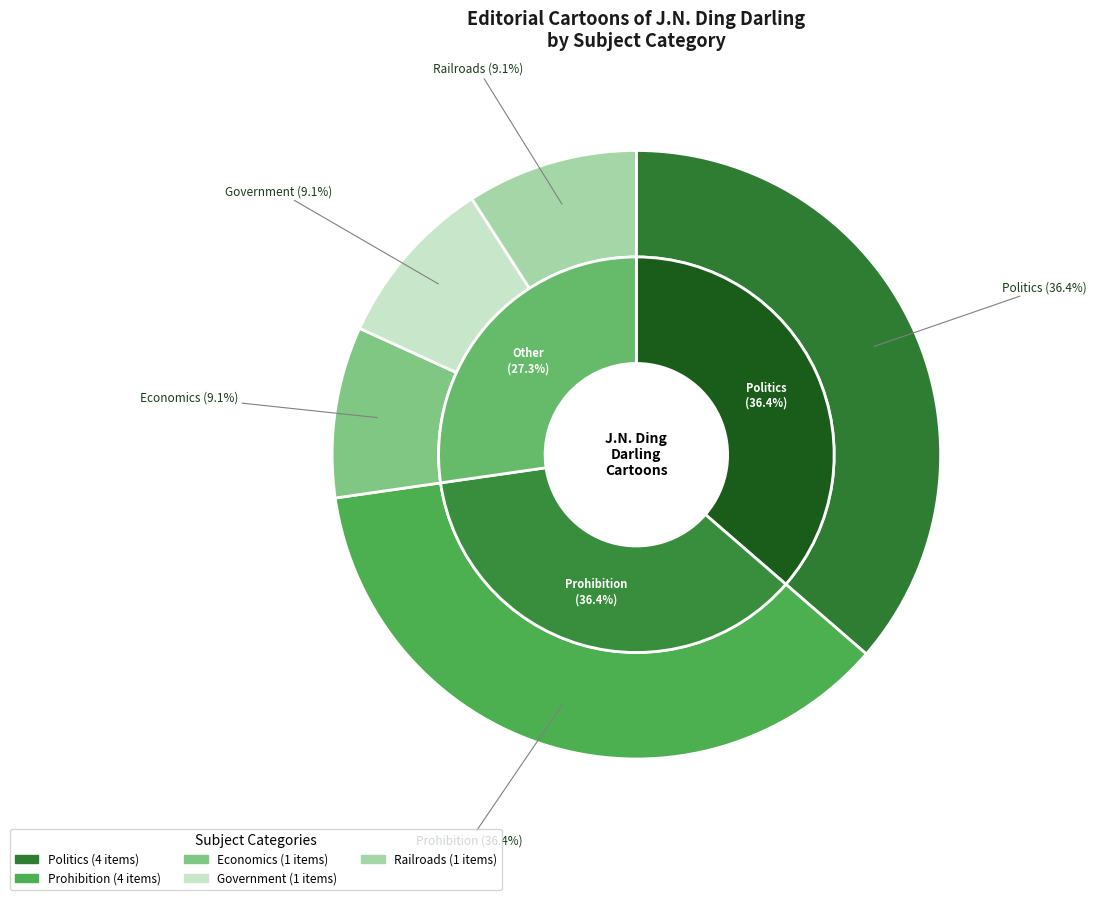

Approximately how many times larger is the value at Government compared to Railroads?

1.0